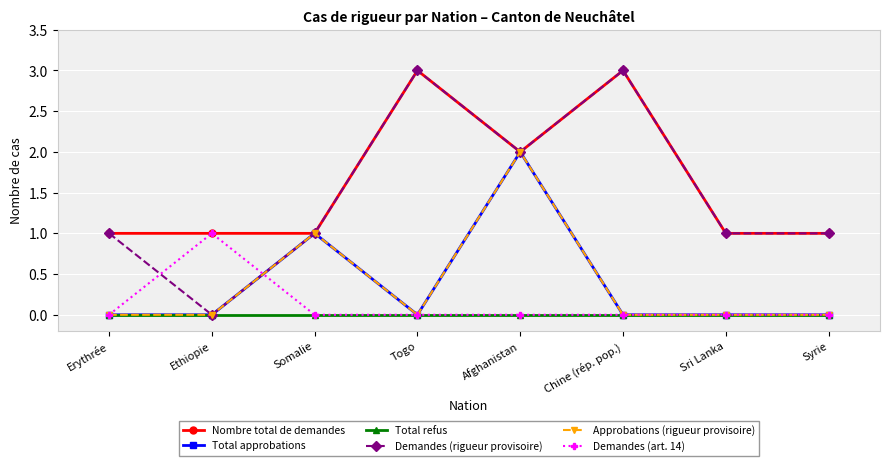

True or false: Demandes (art. 14) has a value of 1 at Syrie.

False